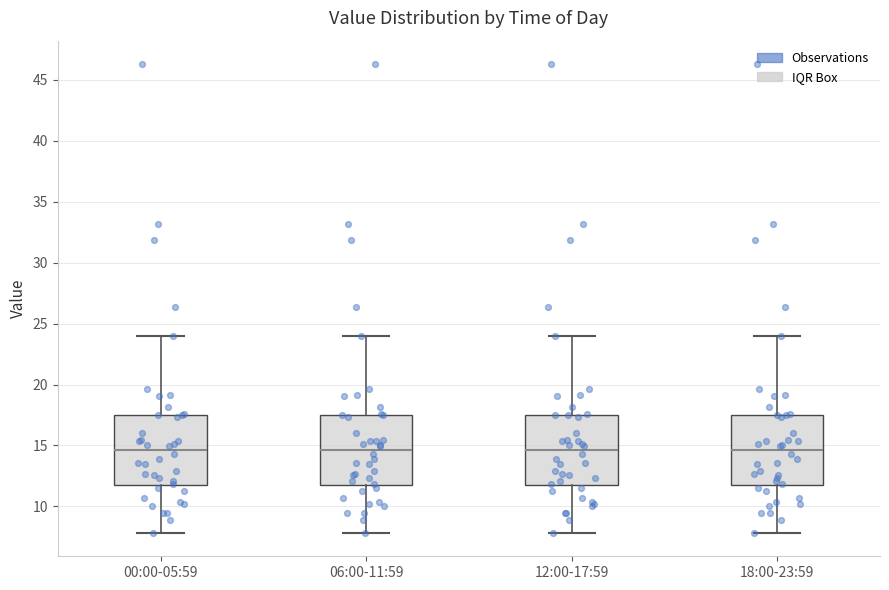

Reading left to right, transcribe this box plot: for each box, give where its median line is, the range the box spans, and where its two whiskers end, as read against the y-axis. The values are not printed on the chart, so give them approximately, as read against the axis.

00:00-05:59: median 14.5, box 11.5 to 17.5, whiskers 8.0 to 24.0
06:00-11:59: median 14.5, box 11.5 to 17.5, whiskers 8.0 to 24.0
12:00-17:59: median 14.5, box 11.5 to 17.5, whiskers 8.0 to 24.0
18:00-23:59: median 14.5, box 11.5 to 17.5, whiskers 8.0 to 24.0